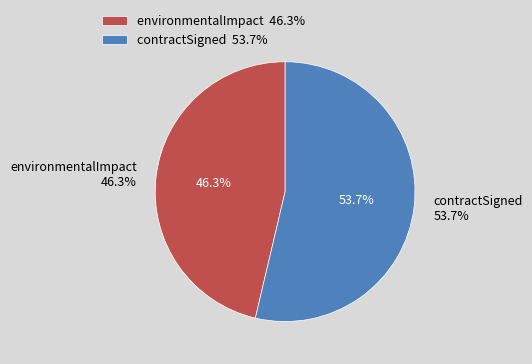

What percentage is NOT represented by environmentalImpact?

53.7%